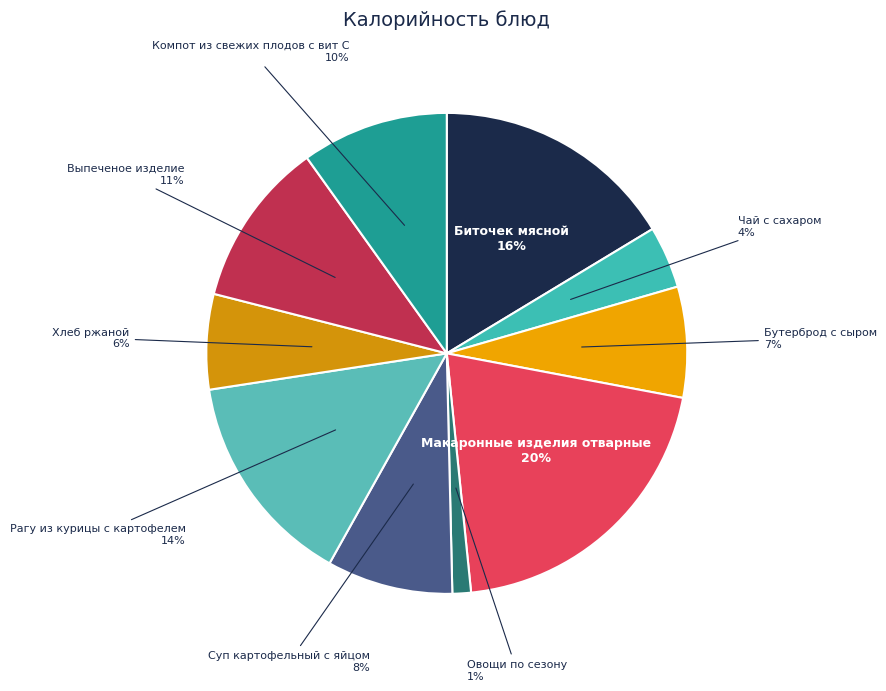

Which slice is the largest?

Макаронные изделия отварные